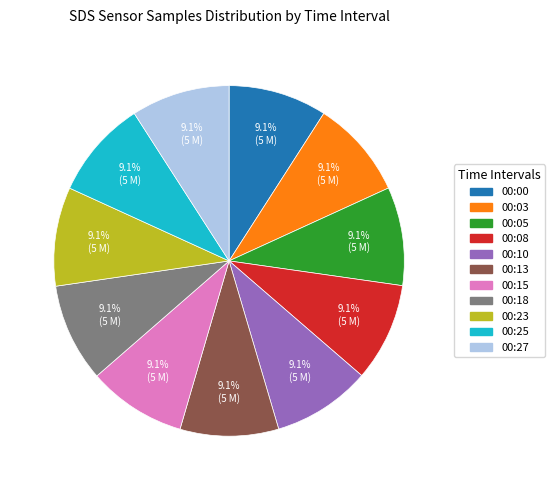

What is the ratio of the value at 00:05 to the value at 00:18?

1.0